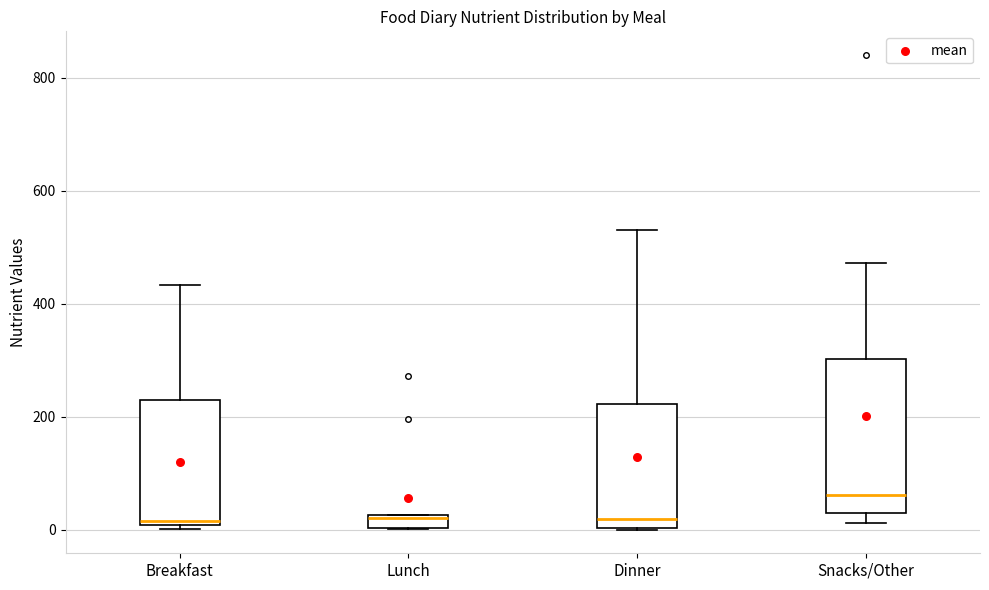

Where is the lower edge of the box for Lunch on the y-axis? The values are not printed on the chart, so give them approximately, as read against the axis.

0